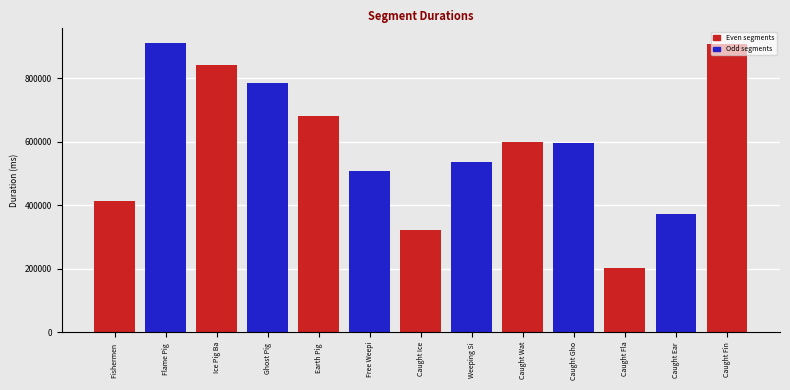

What is the label of the 1st bar from the left?

Fishermen Village done